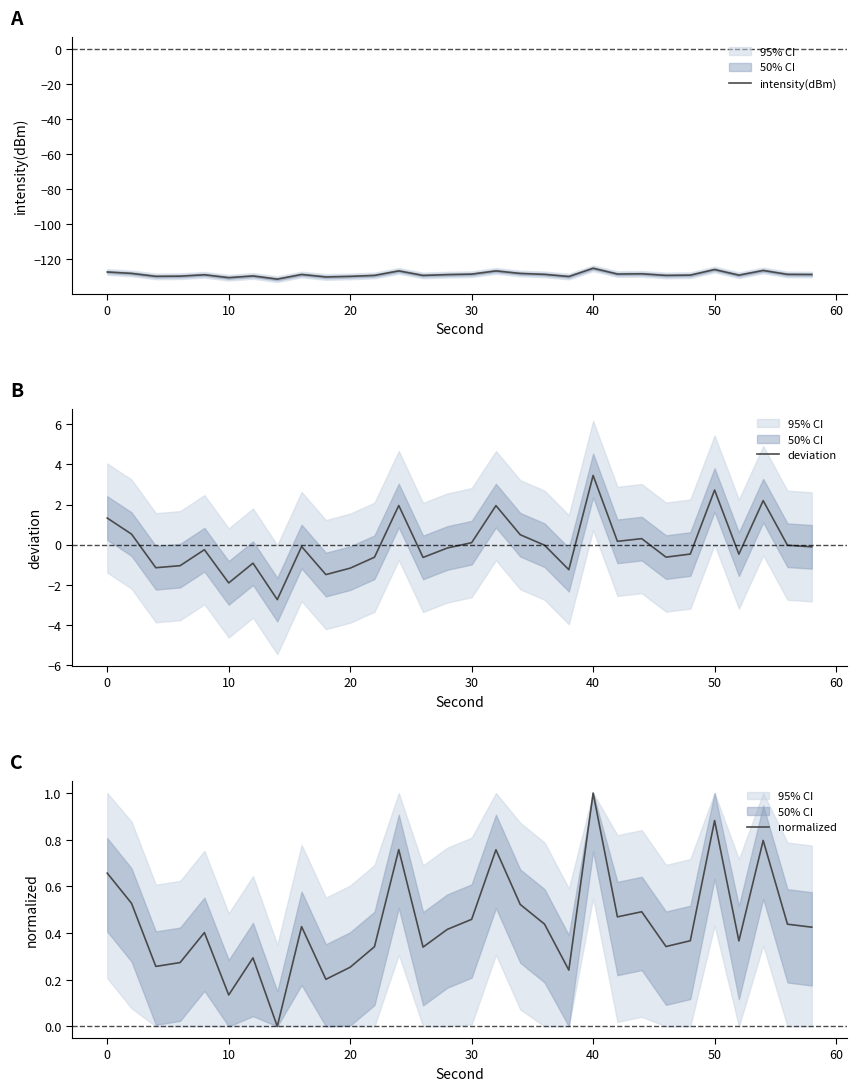

True or false: intensity(dBm) has a value of -130.4 at 10.

True